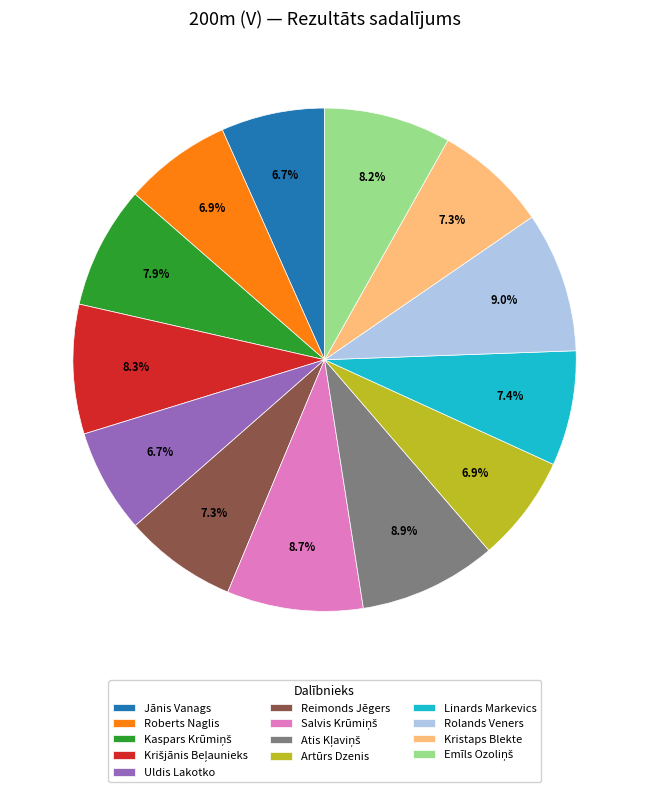

Does Rolands Veners represent more than half of the total?

No